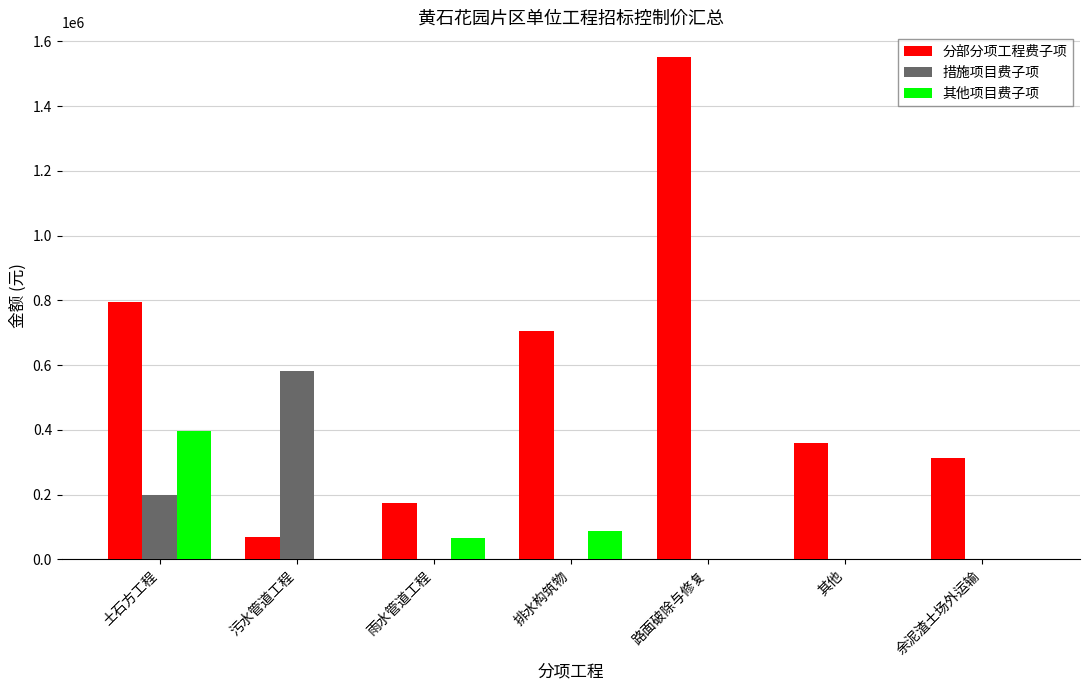

Which series changed the most between 污水管道工程 and 排水构筑物?

分部分项工程费子项